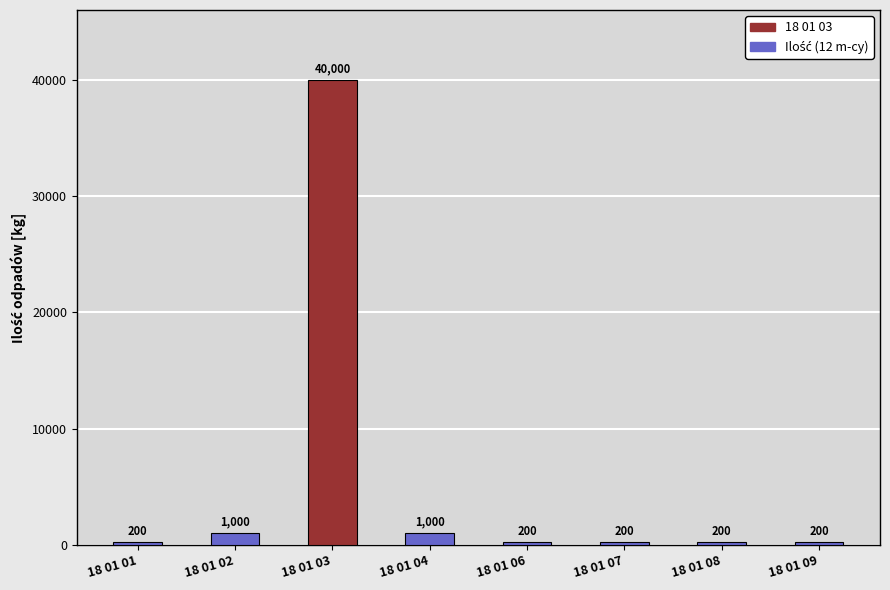

What is the change in value from 18 01 04 to 18 01 07?

-800